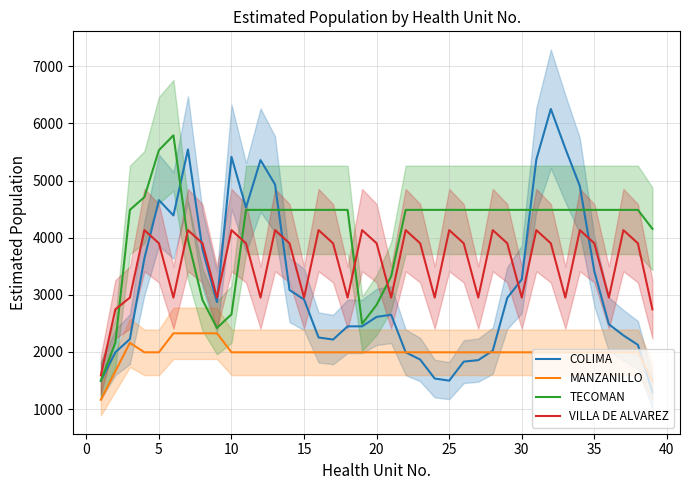

True or false: COLIMA and TECOMAN cross at least once.

True